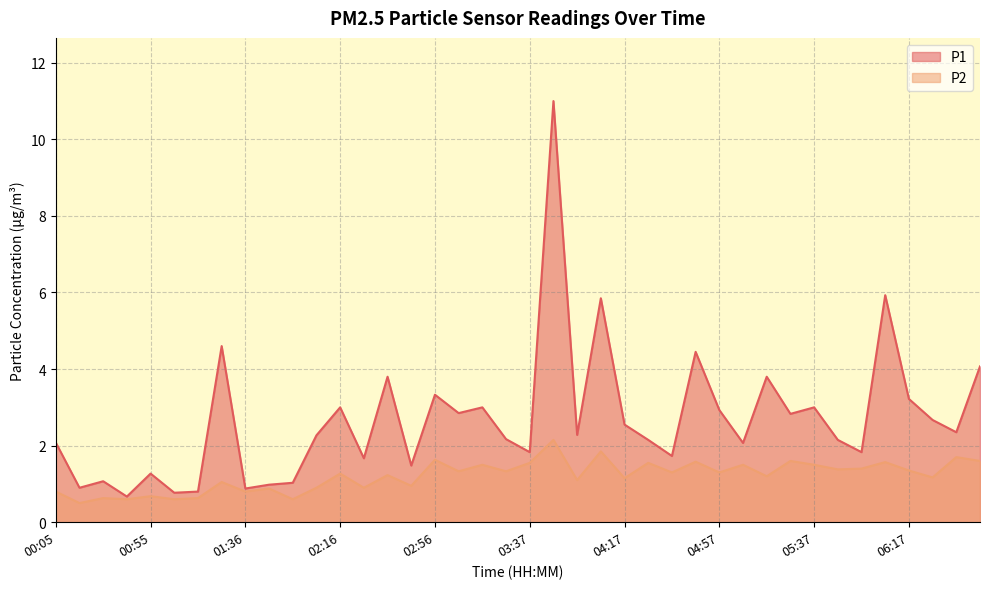

What is the maximum value shown in the chart?

11.0